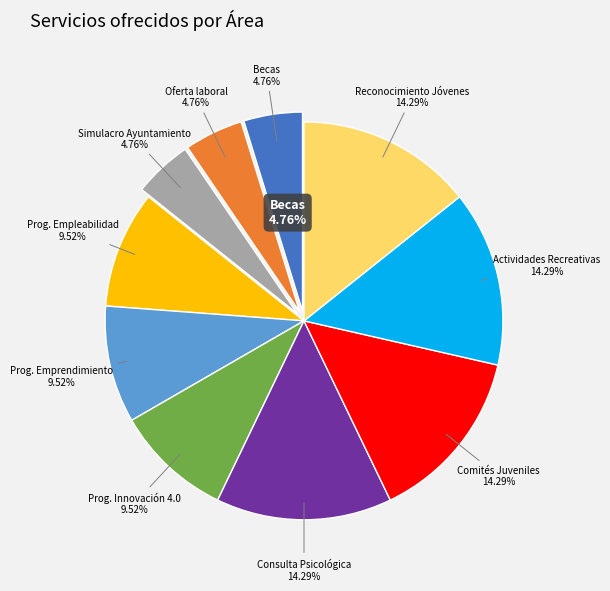

How many slices are in this pie chart?

10